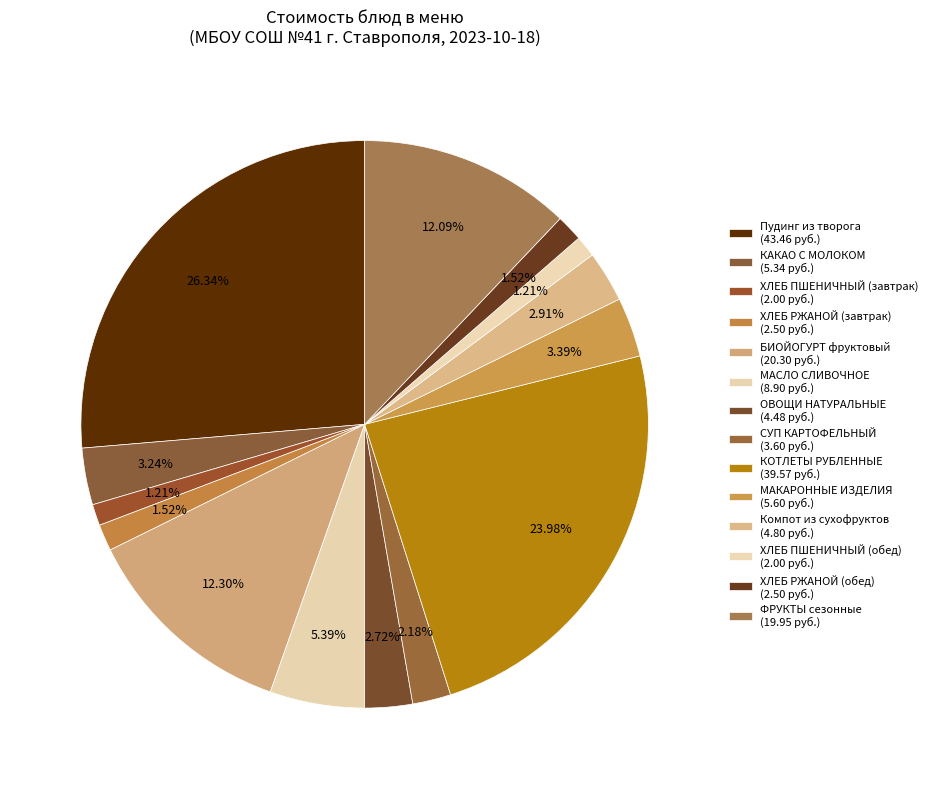

To the nearest percent, what is the difference between the largest and smallest slice percentages?

25%